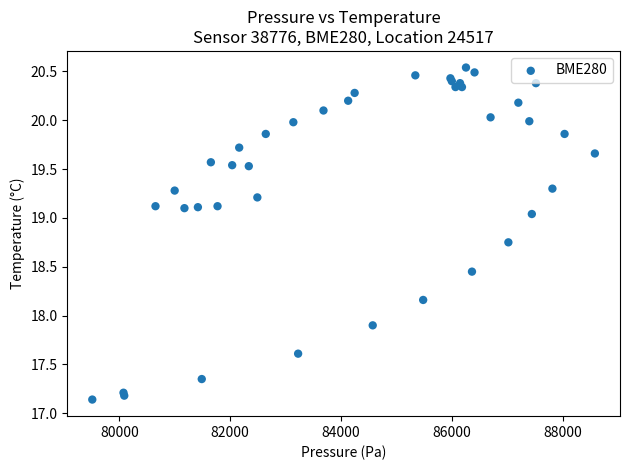

What Y value in the scatter plot is closest to 18?

17.9